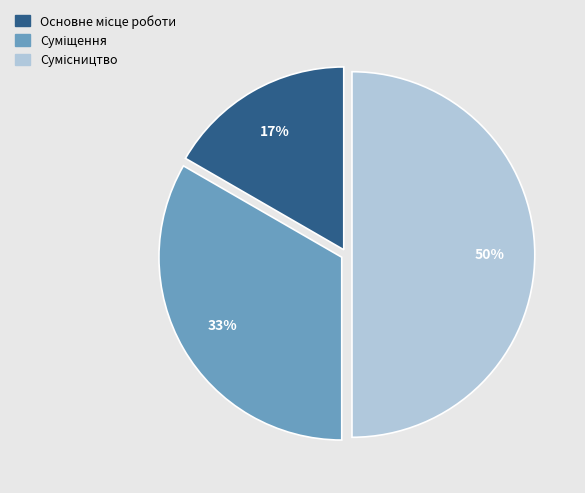

How many slices are in this pie chart?

3